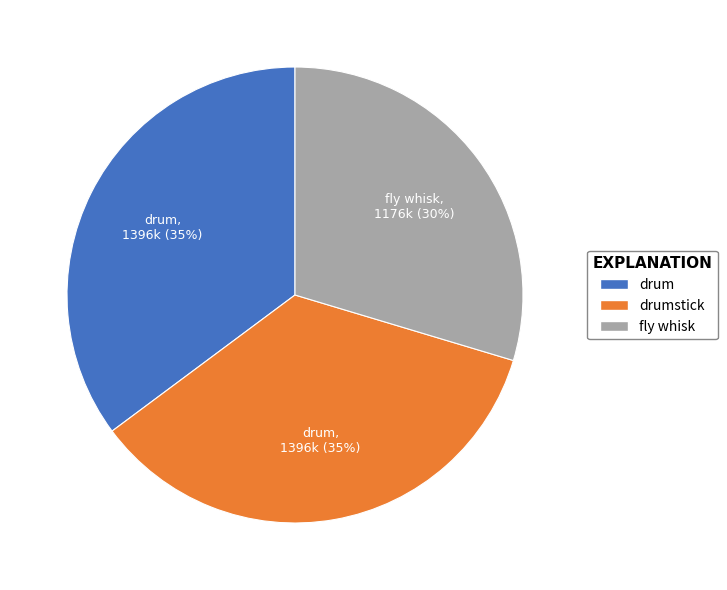

Does any single category account for the majority?

No